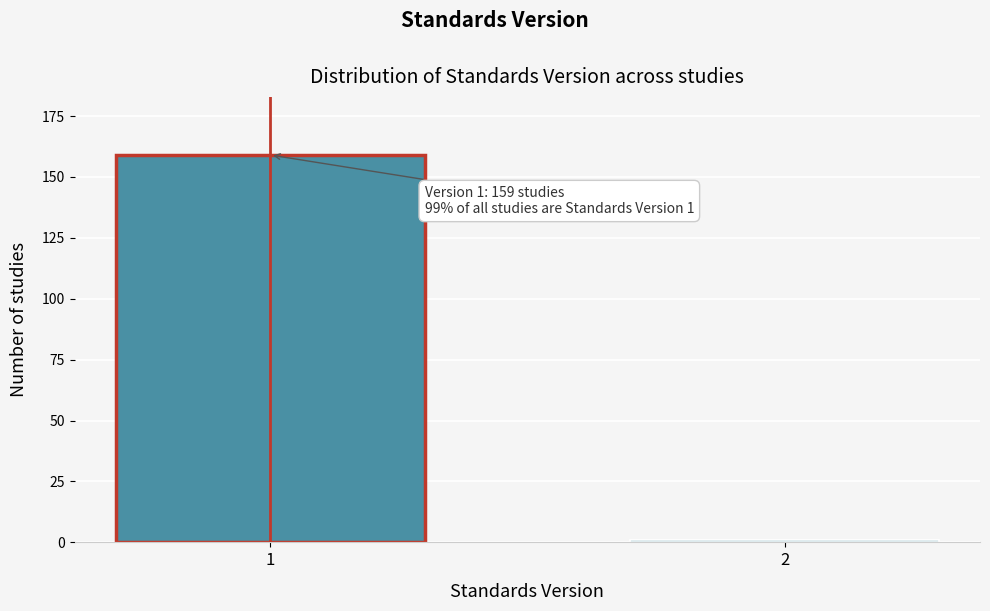

Reading right to left, transcribe all the data shown in this chart.

2=1	1=159